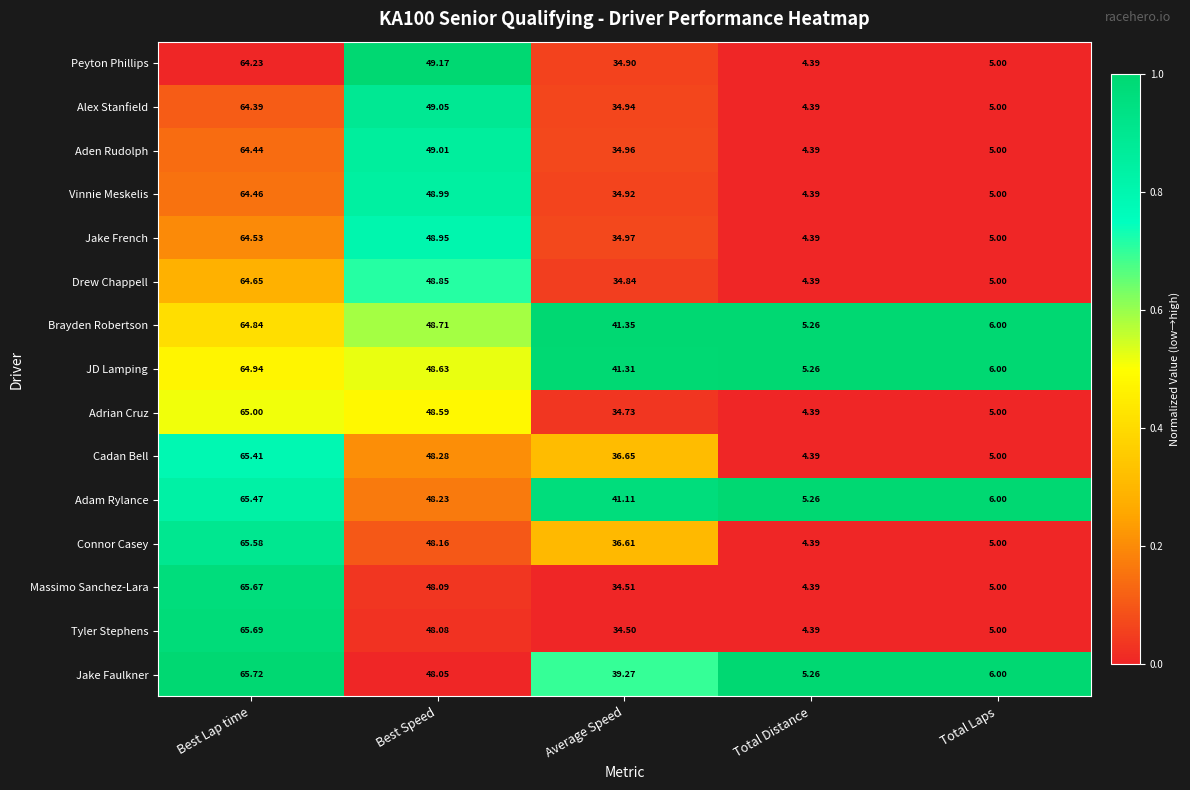

Which series has the largest total across all categories?

Brayden Robertson